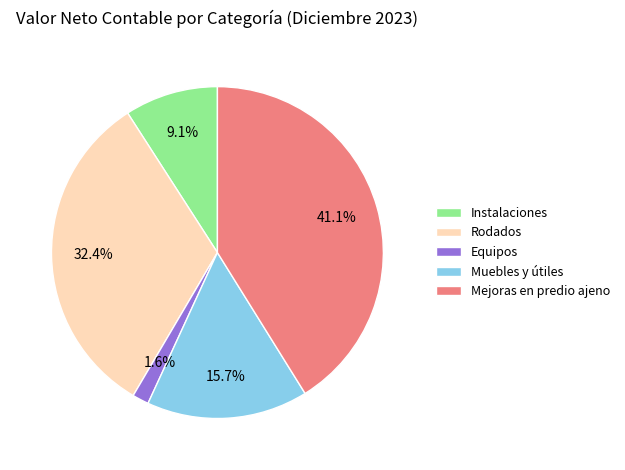

Is Instalaciones the majority of the pie?

No